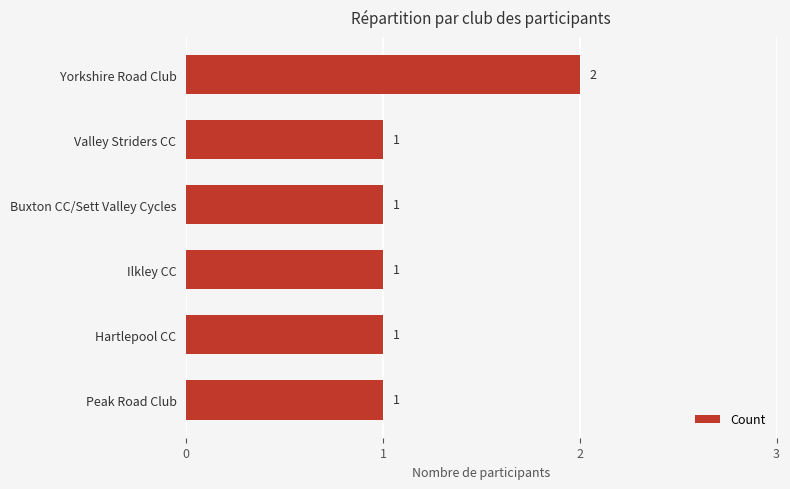

What position from the bottom is Hartlepool CC?

2